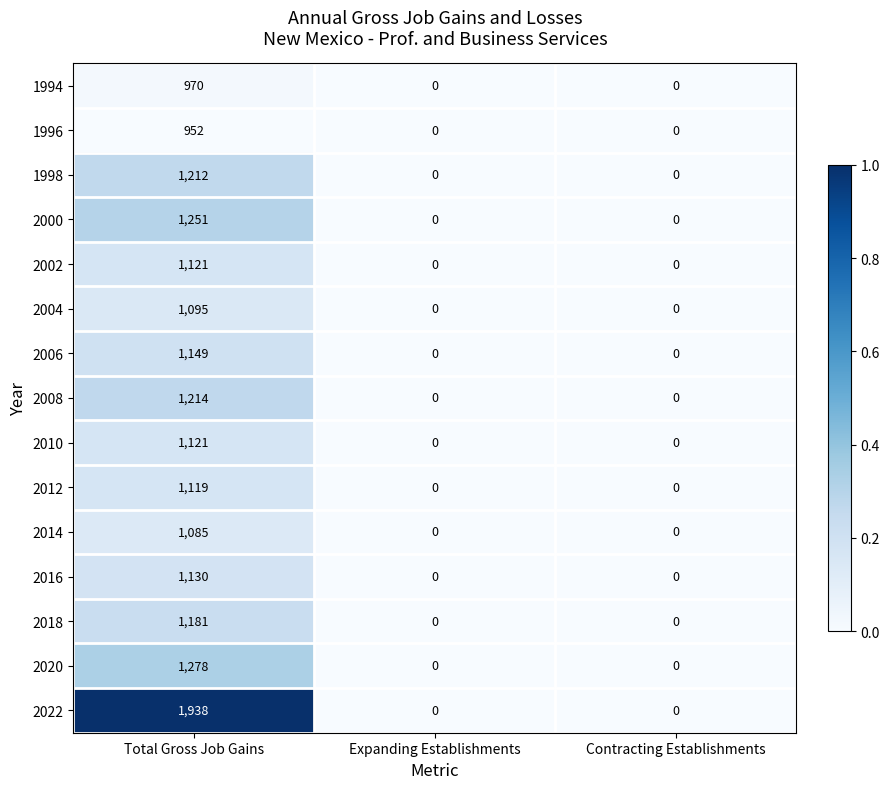

How many 1998 values are between 0 and 1212?

3